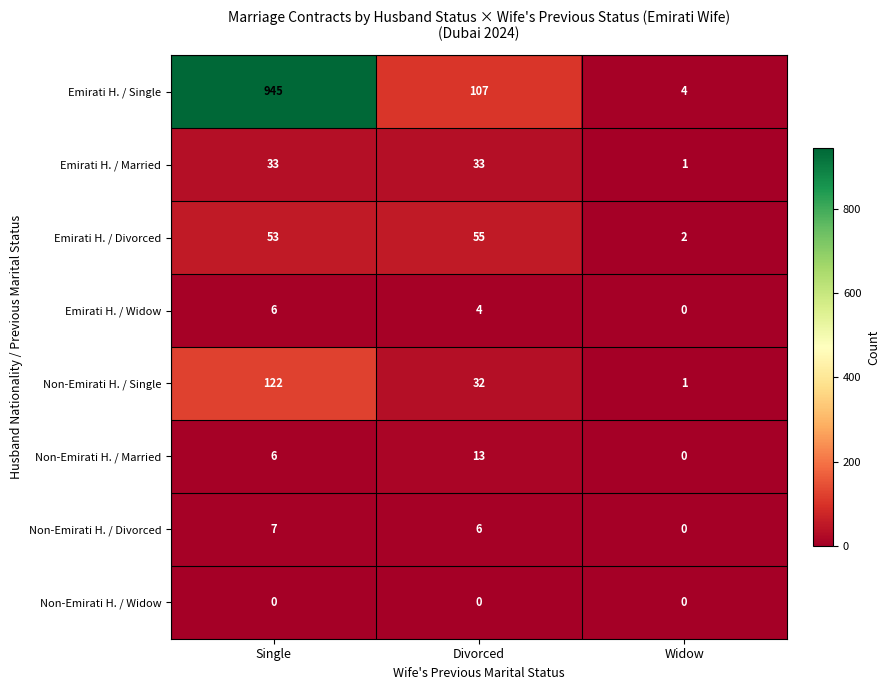

Rank the categories by Non-Emirati H. / Divorced value from lowest to highest.

Widow, Divorced, Single